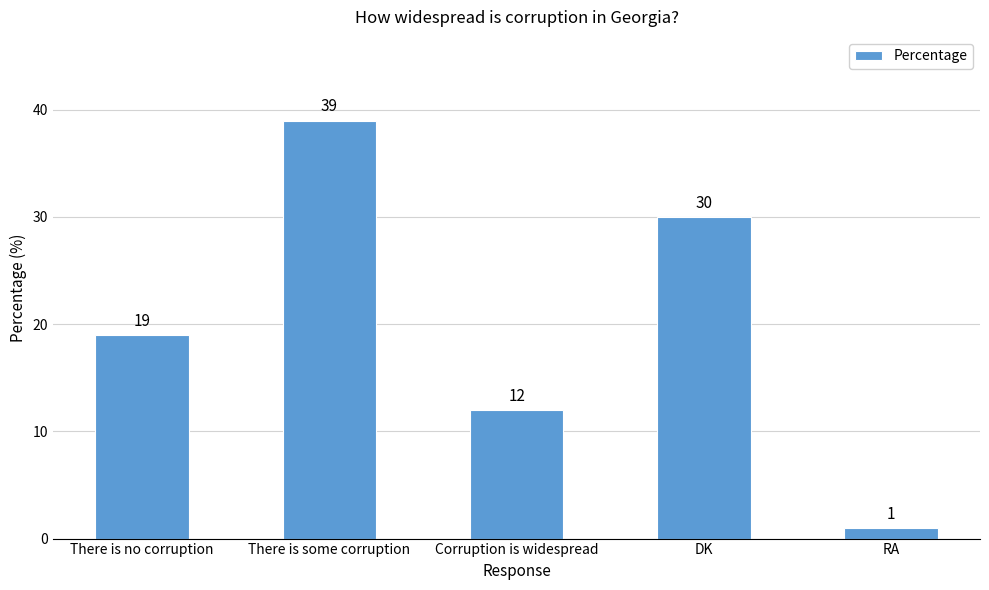

Where is the data nearest to the value 20?

There is no corruption